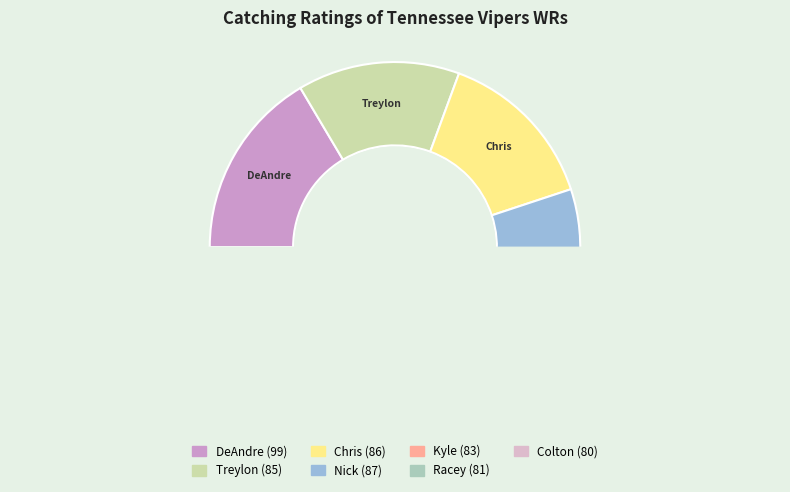

How many segments does this pie chart have?

7